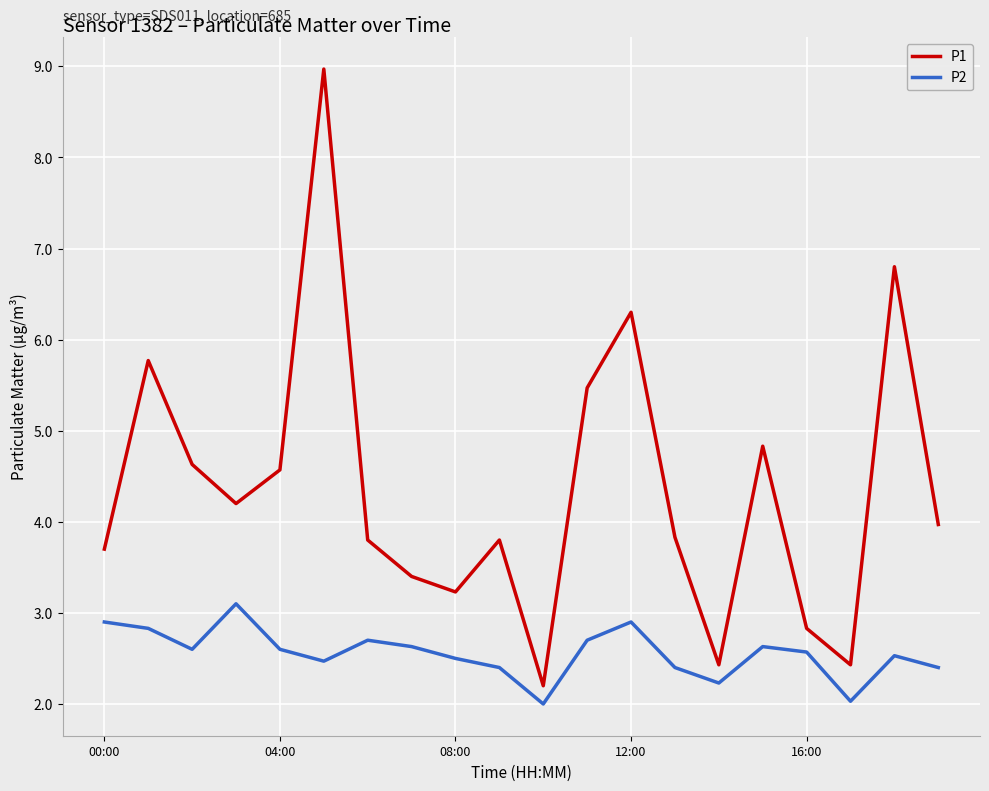

Which series has the largest total across all categories?

P1